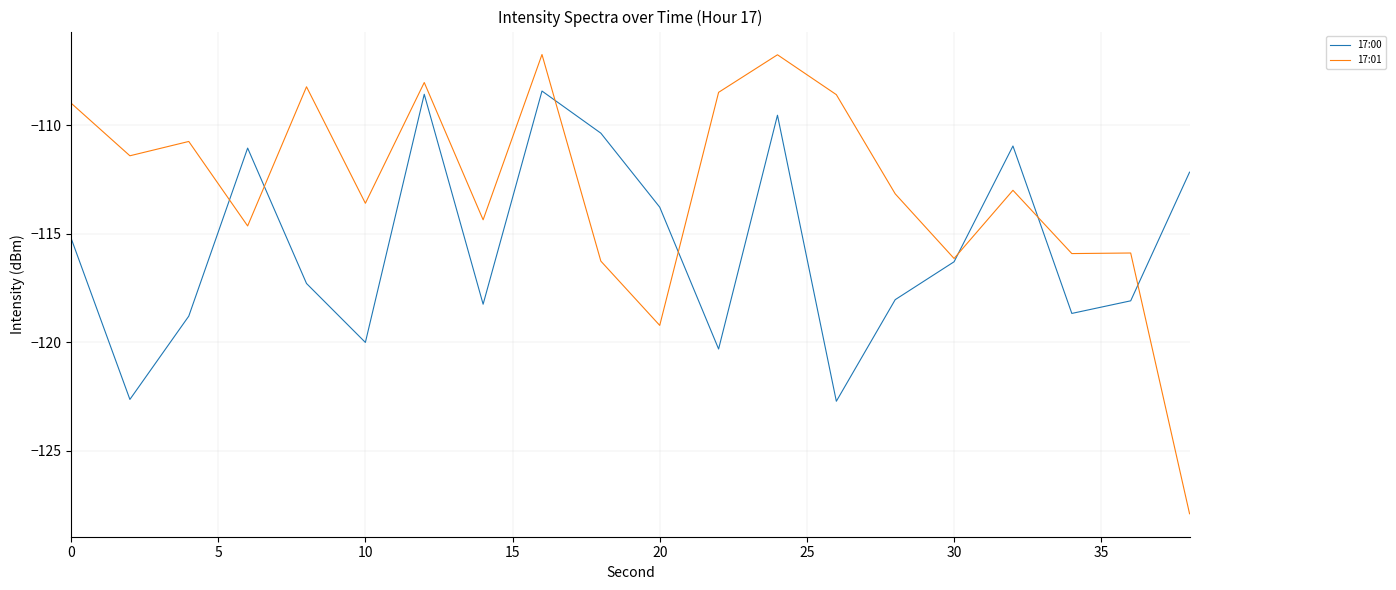

True or false: 17:01 has more than 2 interior local peaks.

True